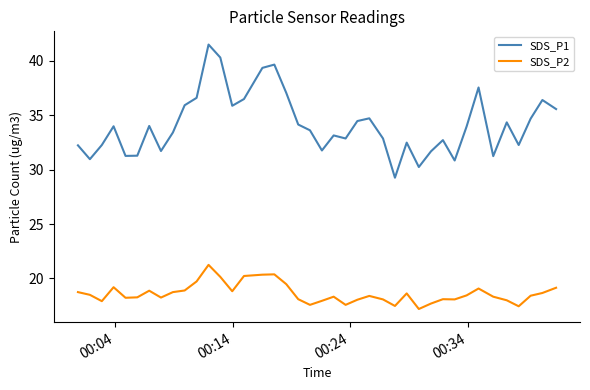

What is the highest value of the SDS_P1 series?

41.5